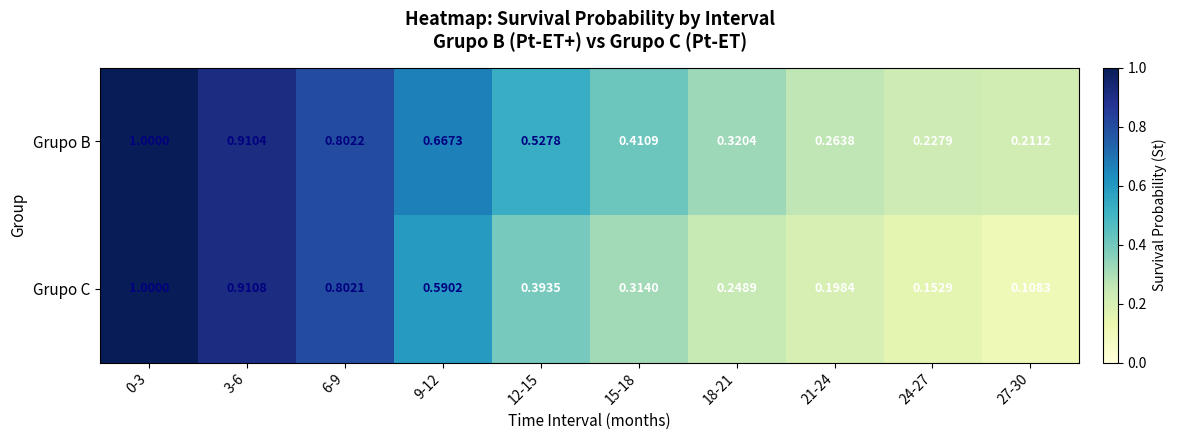

Which series has the largest range (max minus min)?

Grupo C